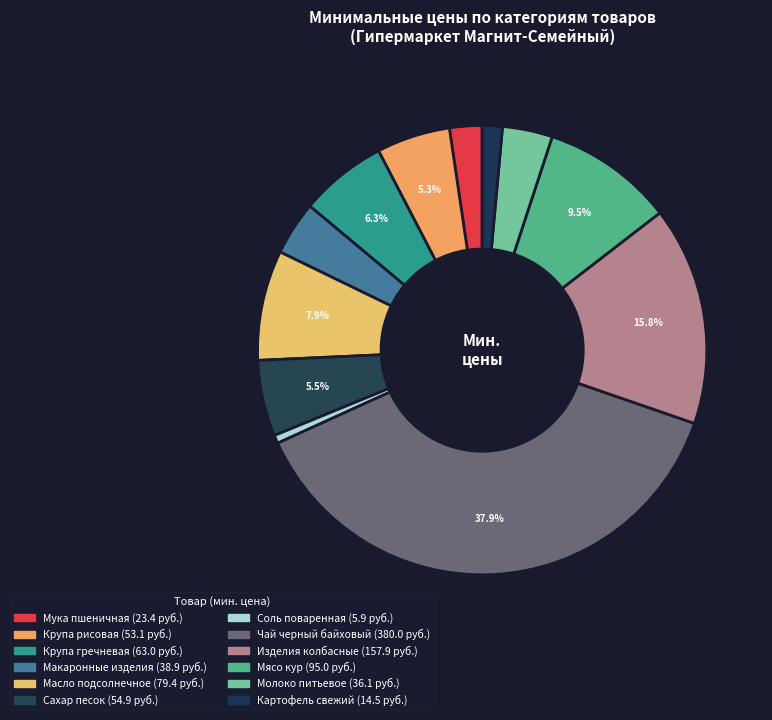

True or false: Молоко питьевое accounts for 16% of the total.

False